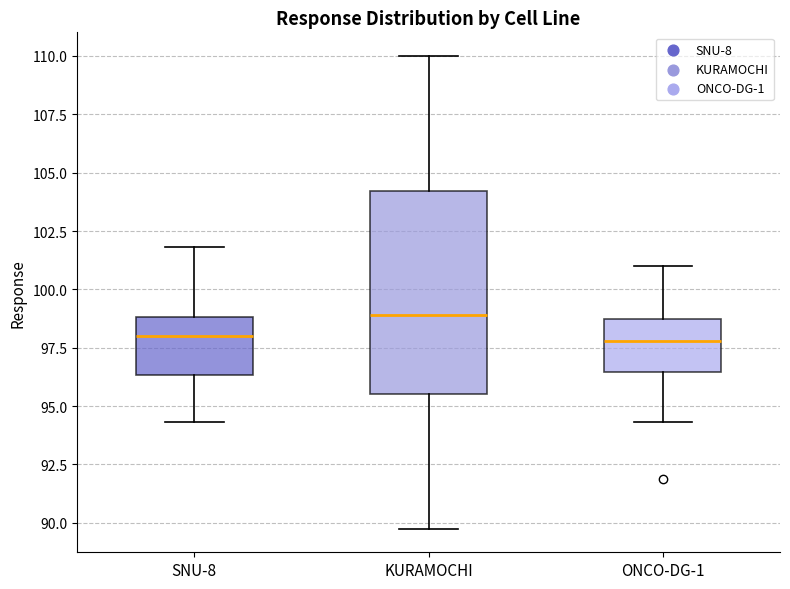

Which box's median line is the highest?

KURAMOCHI